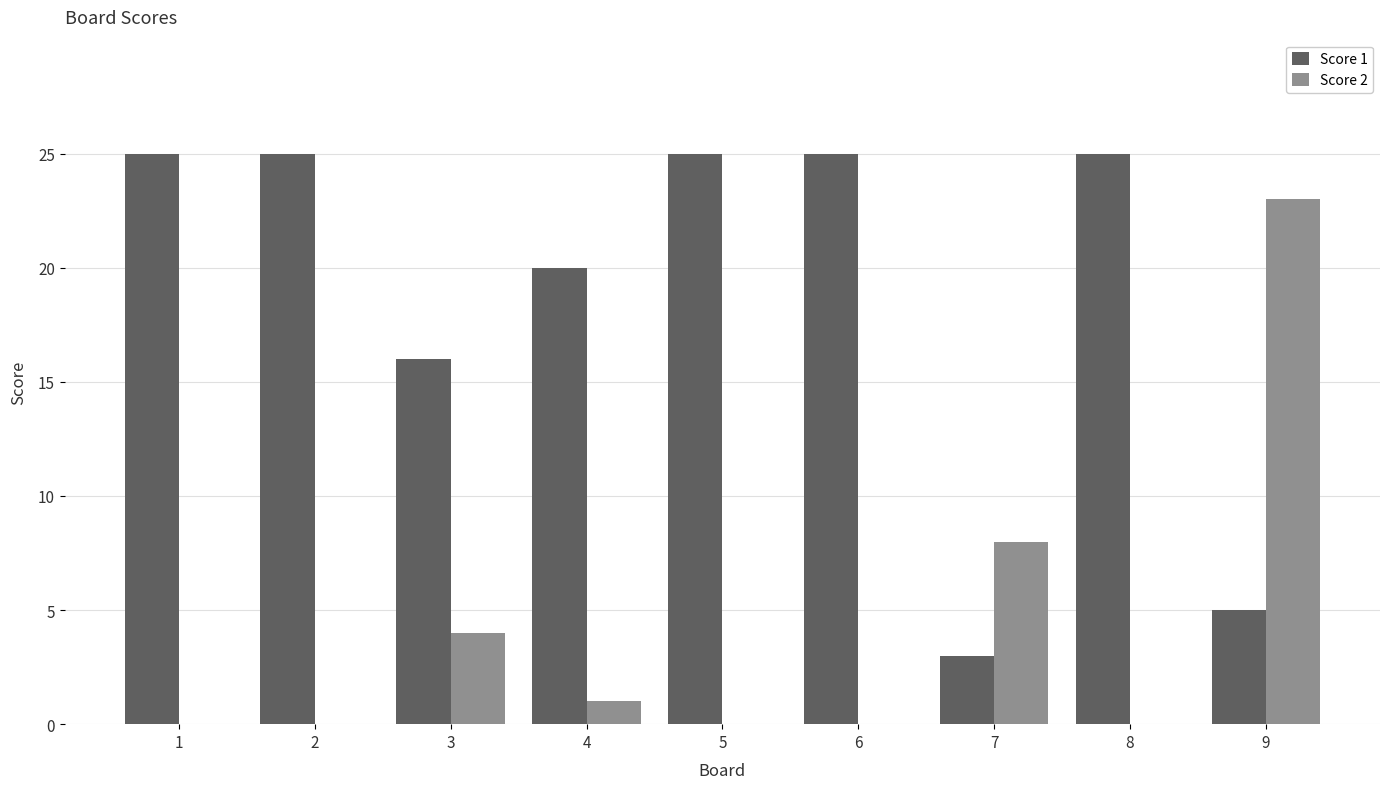

Which series has the widest spread of values?

Score 2